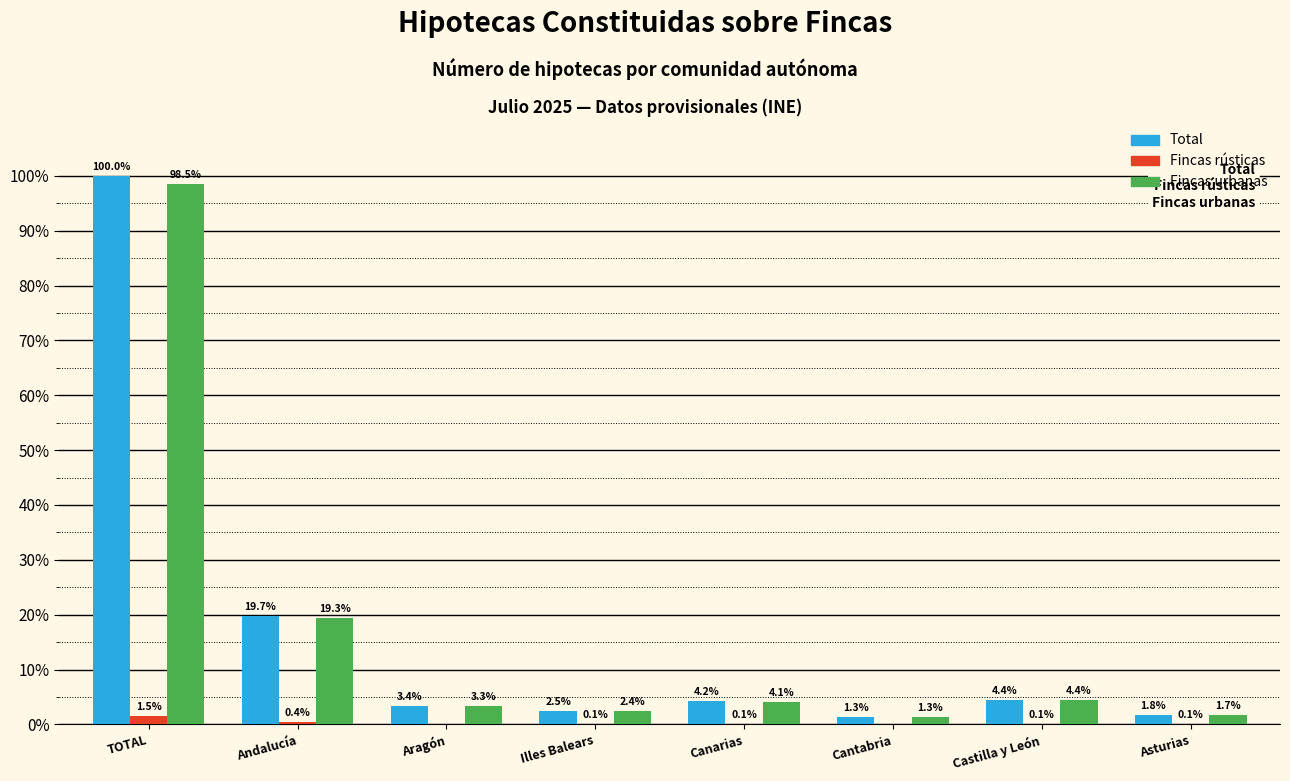

Where does the Fincas urbanas series first go above 4?

TOTAL